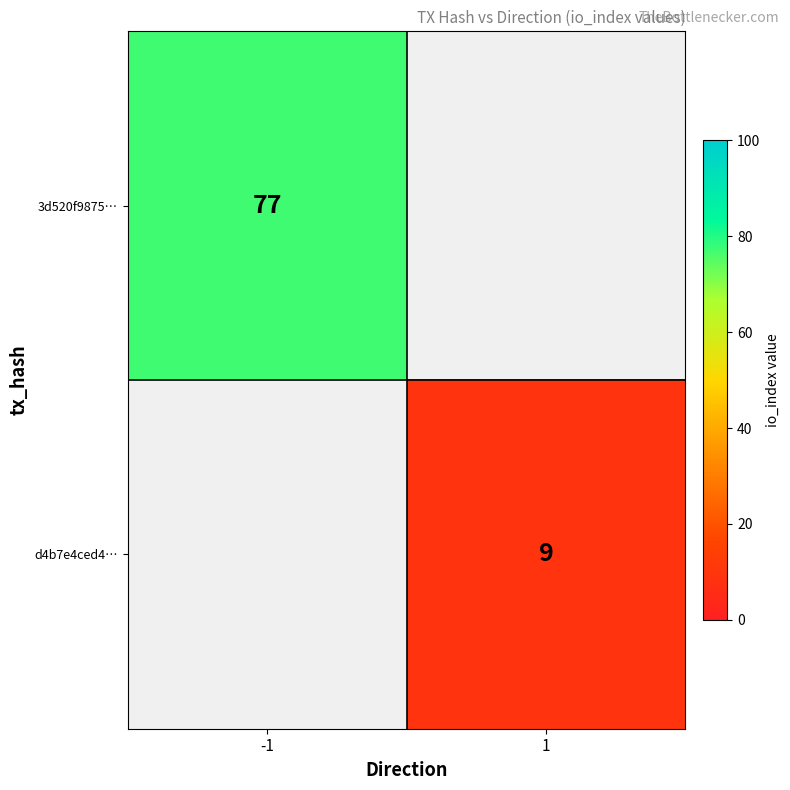

Is it true that 3d520f9875… equals 77 at -1?

True